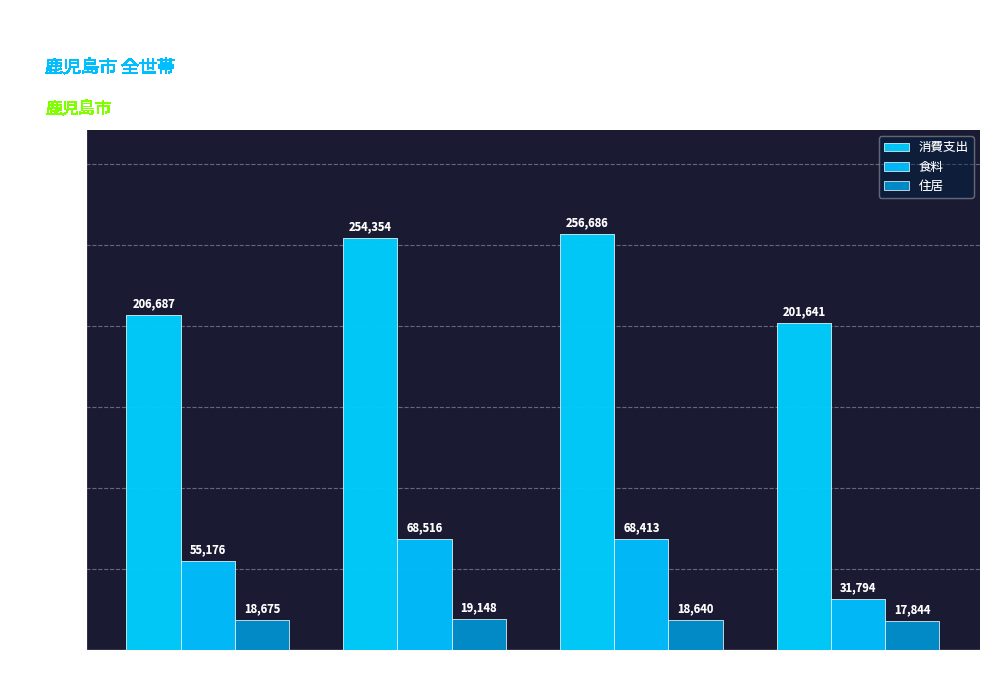

What is the total value across all series at 二人以上の世帯?

342018